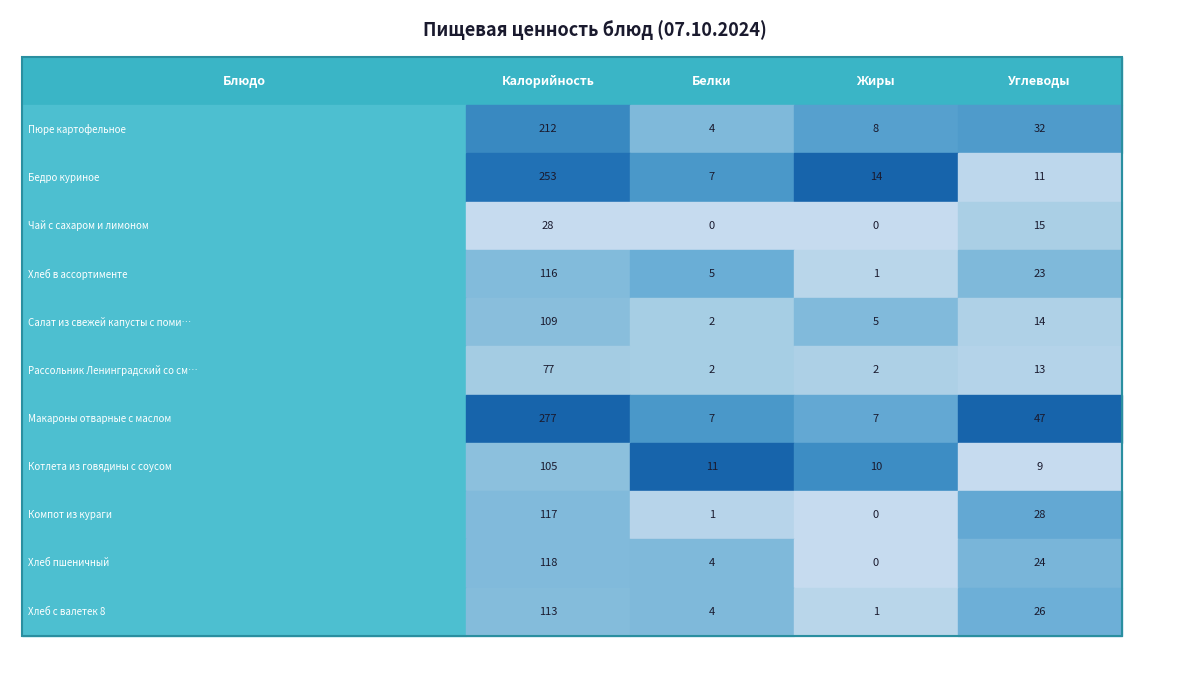

Is it true that Хлеб в ассортименте equals 0 at Жиры?

False